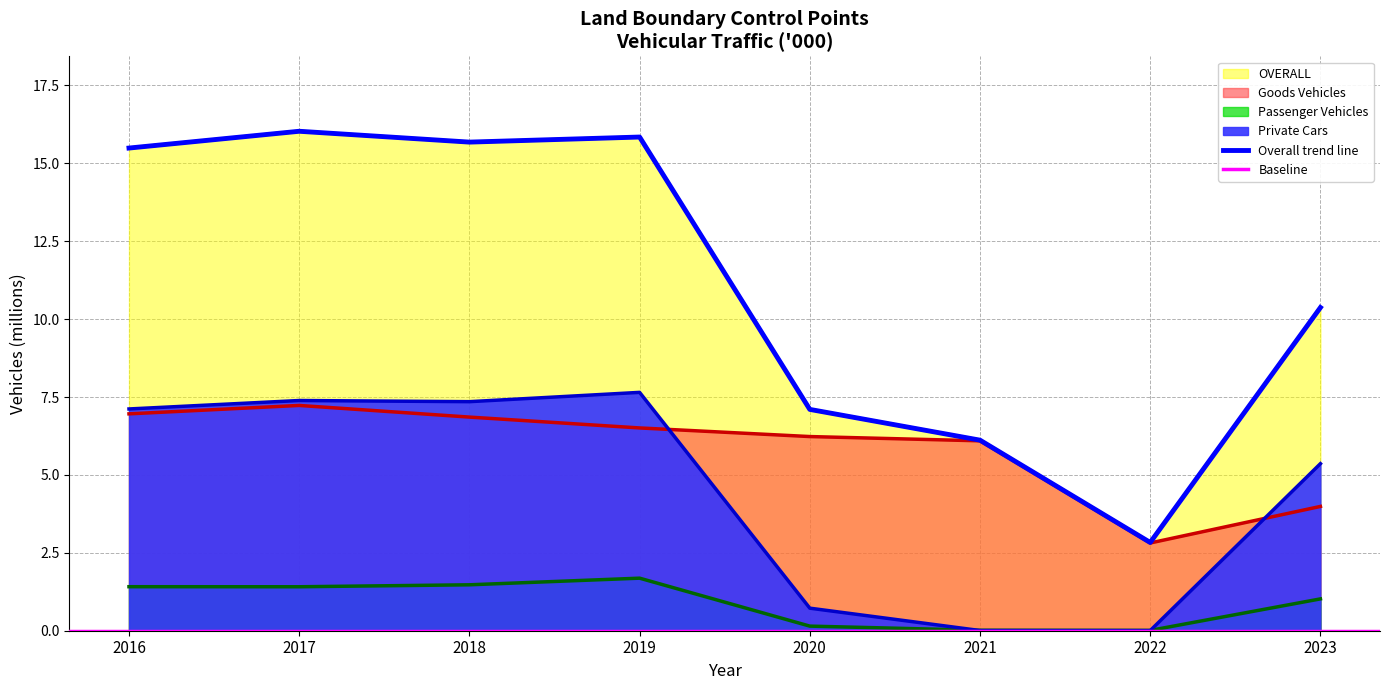

Is it true that Passenger Vehicles equals 0.0 at 2021?

False